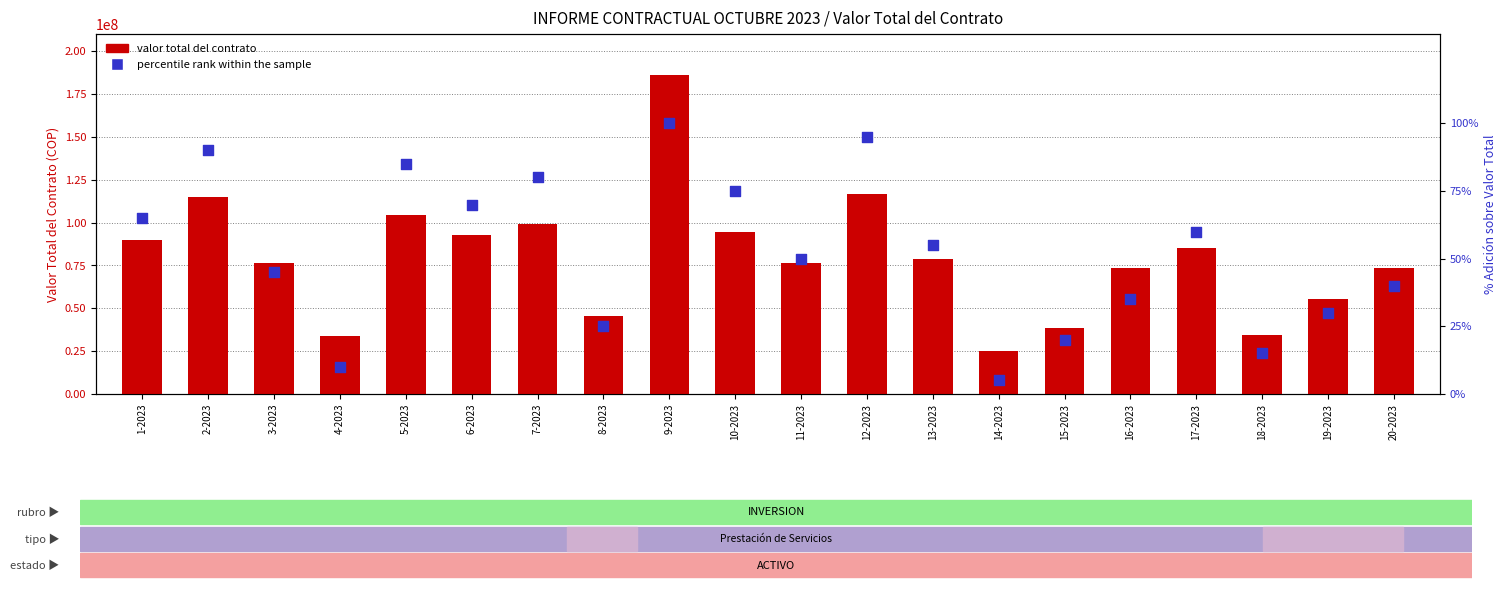

At which category is the sum across all series the highest?

9-2023